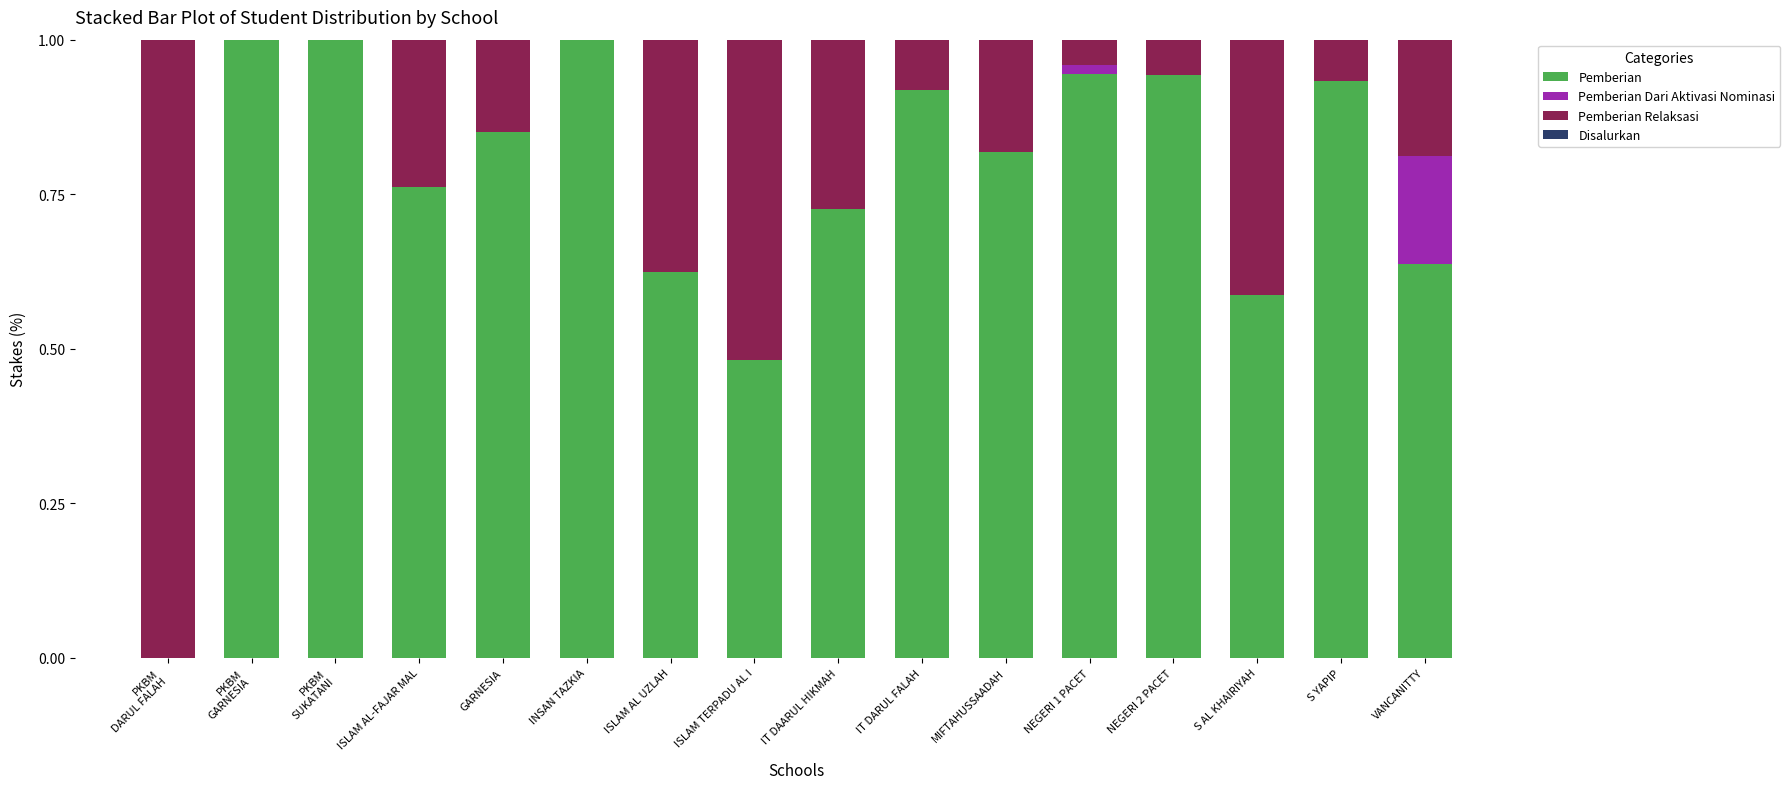

The Pemberian series shows 0.4 at ISLAM AL UZLAH. True or false?

False